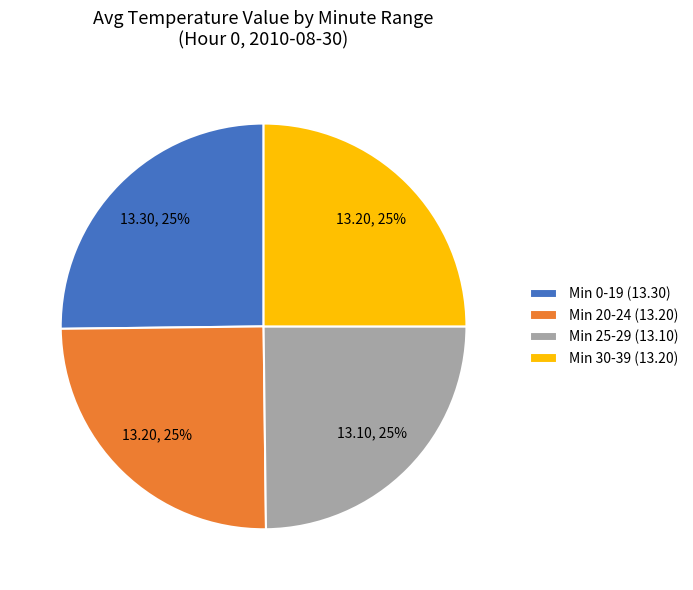

Approximately how many times larger is the value at Min 20-24 (13.20) compared to Min 25-29 (13.10)?

1.0